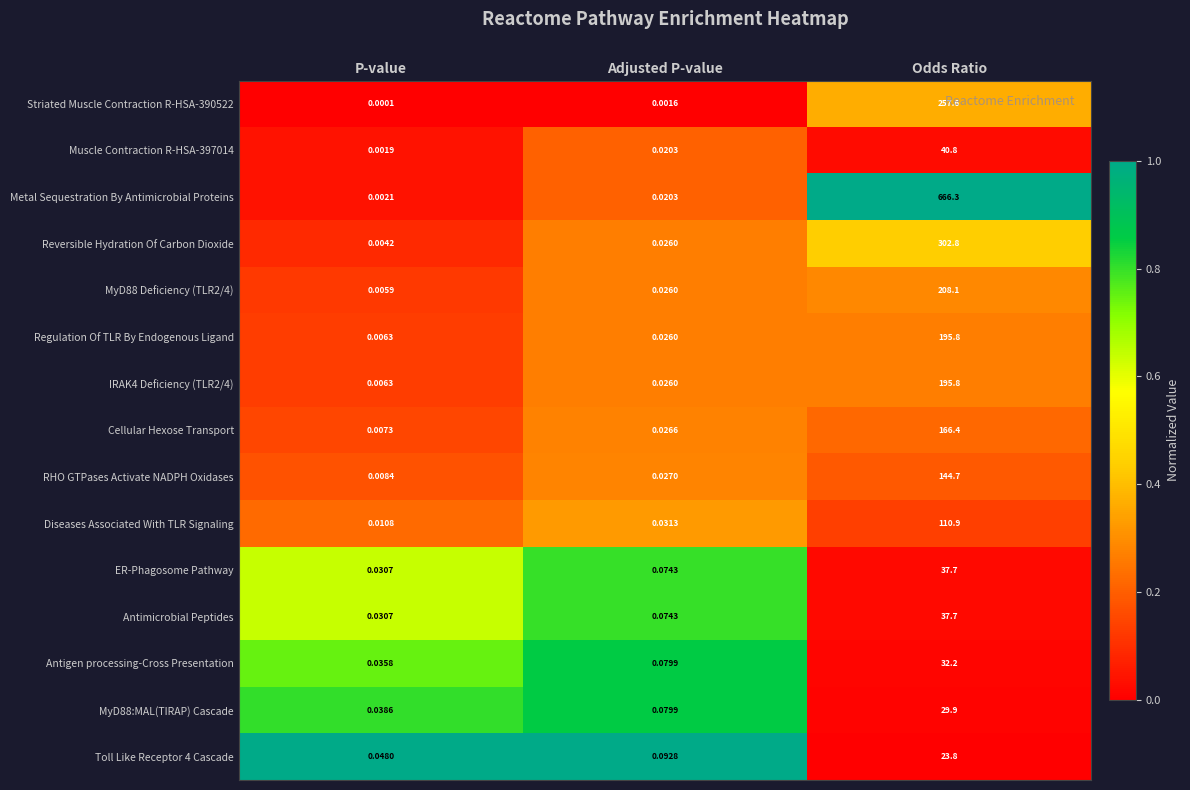

Is the value of Antimicrobial Peptides at Adjusted P-value greater than the value of Diseases Associated With TLR Signaling at Odds Ratio?

No